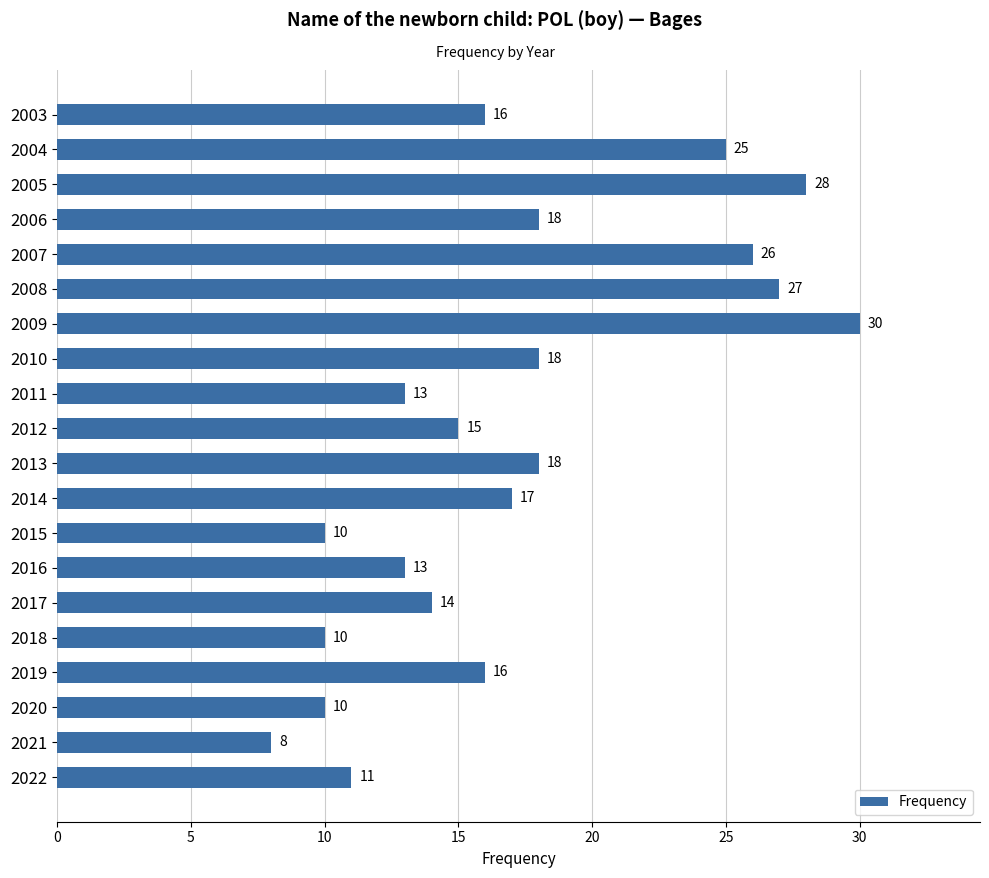

What is the sum of all values?

343